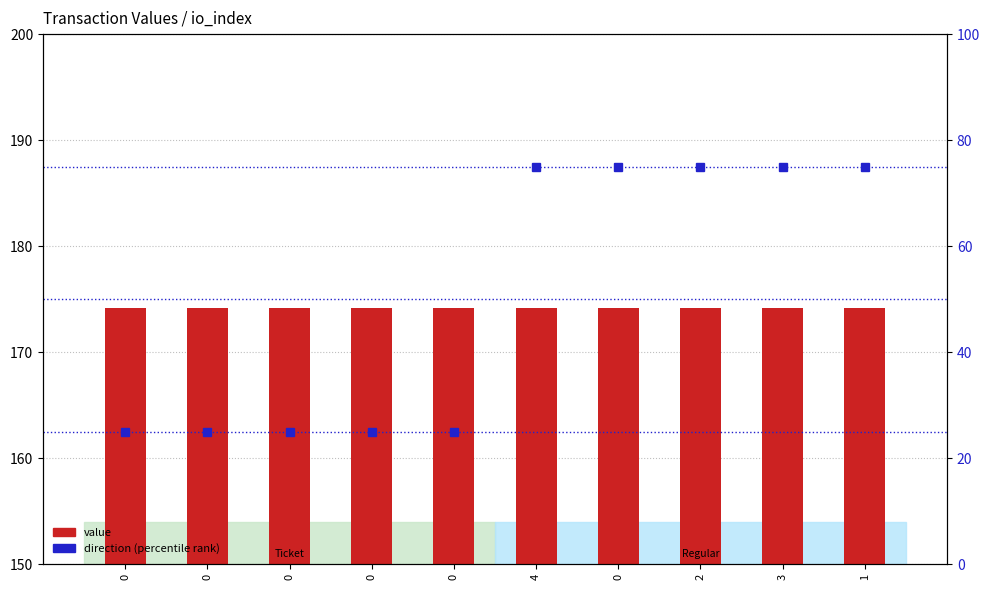

What are all the series names shown in the legend?

value, direction (percentile rank)